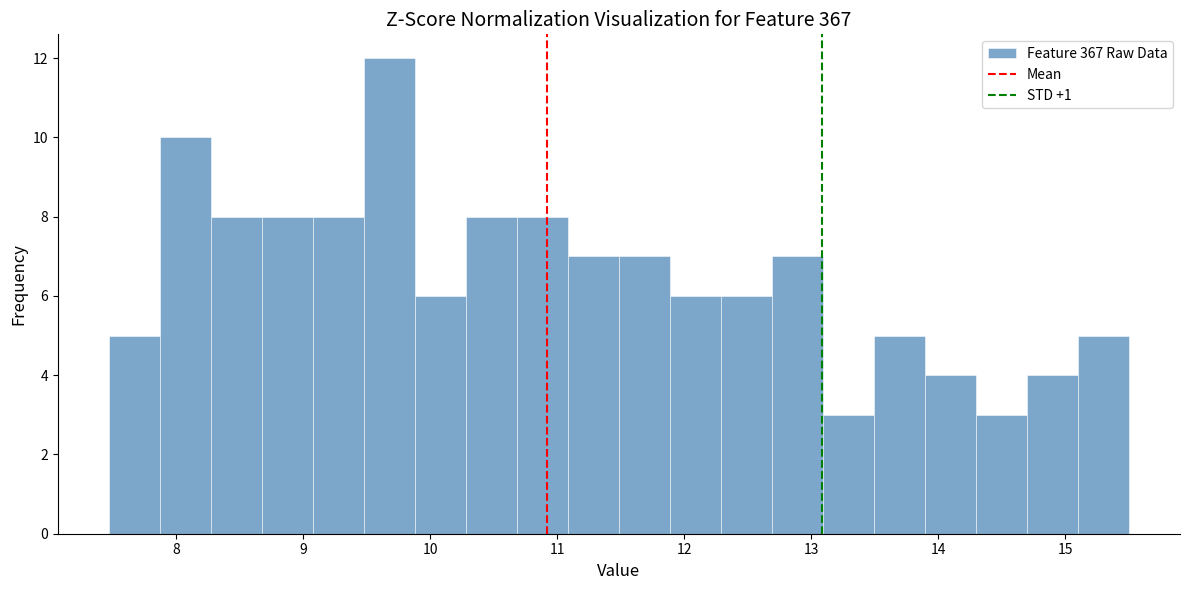

Reading left to right, list every bar in this chart as the range it spans on the x-axis followed by its height. Neither the bar edges nor the heights are printed on the chart, so give them approximately, as read against the axes.

7.5 to 7.9: 5
7.9 to 8.3: 10
8.3 to 8.7: 8
8.7 to 9.1: 8
9.1 to 9.5: 8
9.5 to 9.9: 12
9.9 to 10.3: 6
10.3 to 10.7: 8
10.7 to 11.1: 8
11.1 to 11.5: 7
11.5 to 11.9: 7
11.9 to 12.3: 6
12.3 to 12.7: 6
12.7 to 13.1: 7
13.1 to 13.5: 3
13.5 to 13.9: 5
13.9 to 14.3: 4
14.3 to 14.7: 3
14.7 to 15.1: 4
15.1 to 15.5: 5